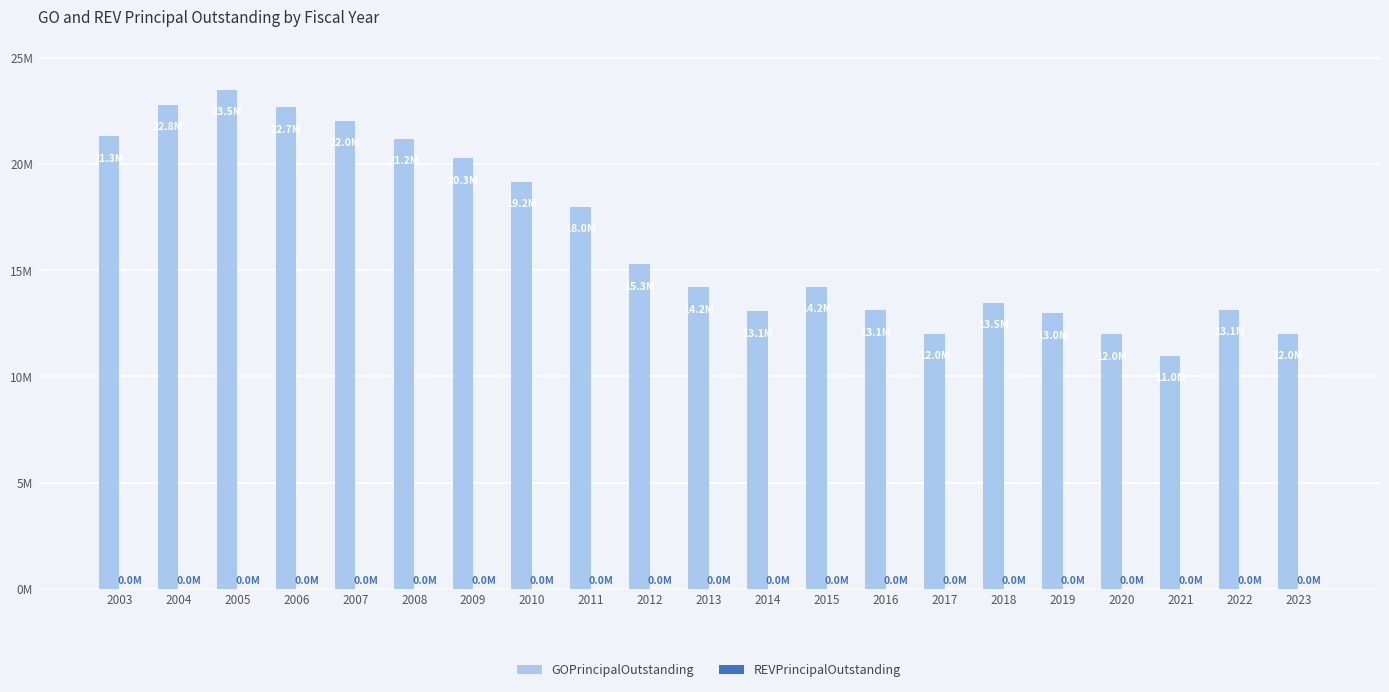

Are the bars horizontal?

No